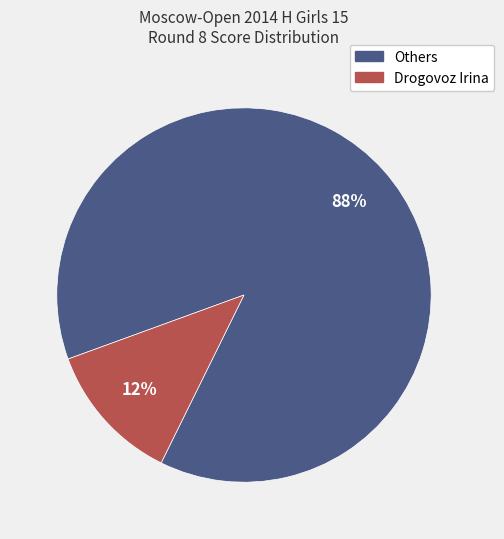

Do Others and Drogovoz Irina together represent more than half of the pie?

Yes